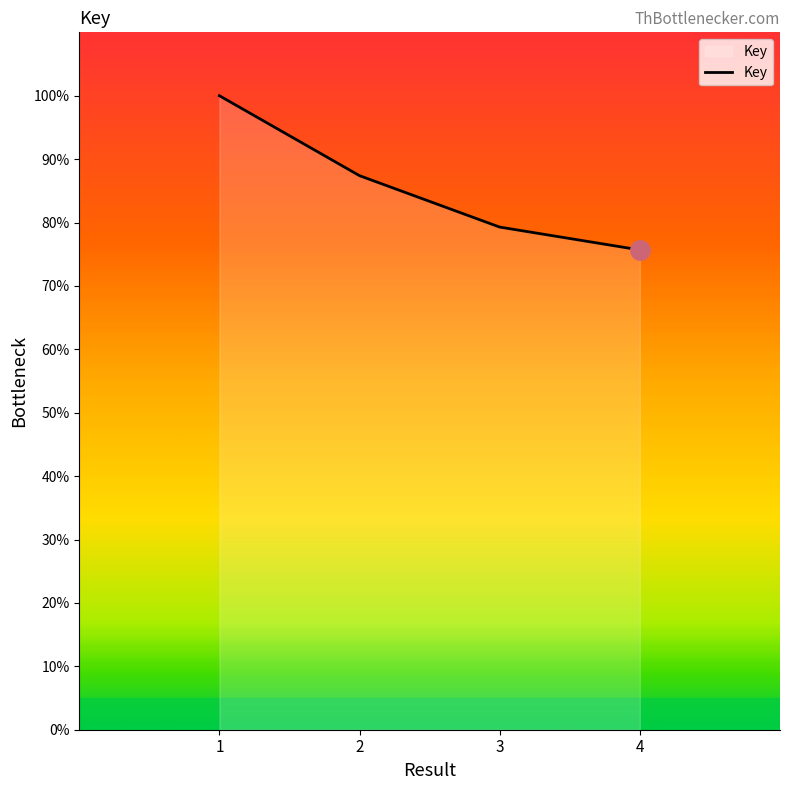

List the labels in order of value, largest first.

1, 2, 3, 4